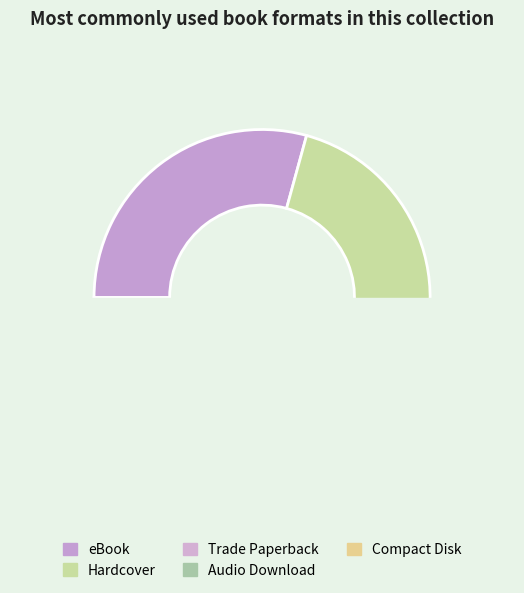

Approximately how many times larger is the value at Trade Paperback compared to Compact Disk?

12.0